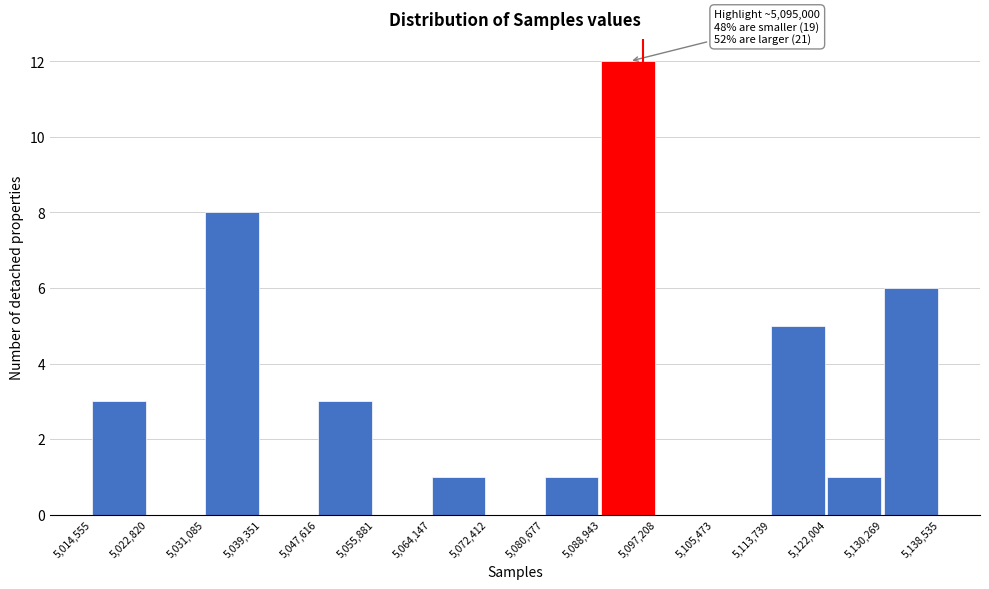

Over which range of the x-axis is the bar tallest?

5,088,943 to 5,097,208